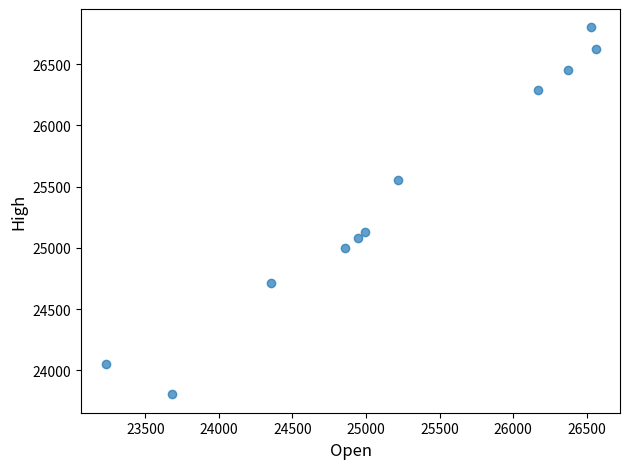

What Y value in the scatter plot is closest to 25302?

25129.0